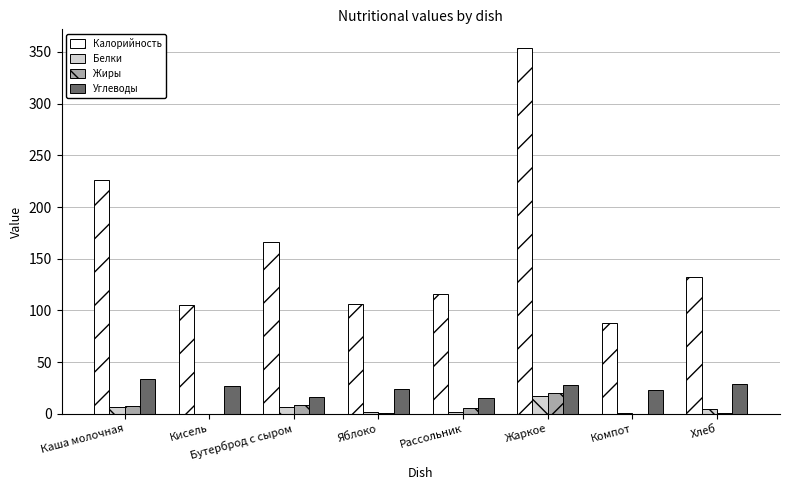

How many distinct data groups are displayed?

4